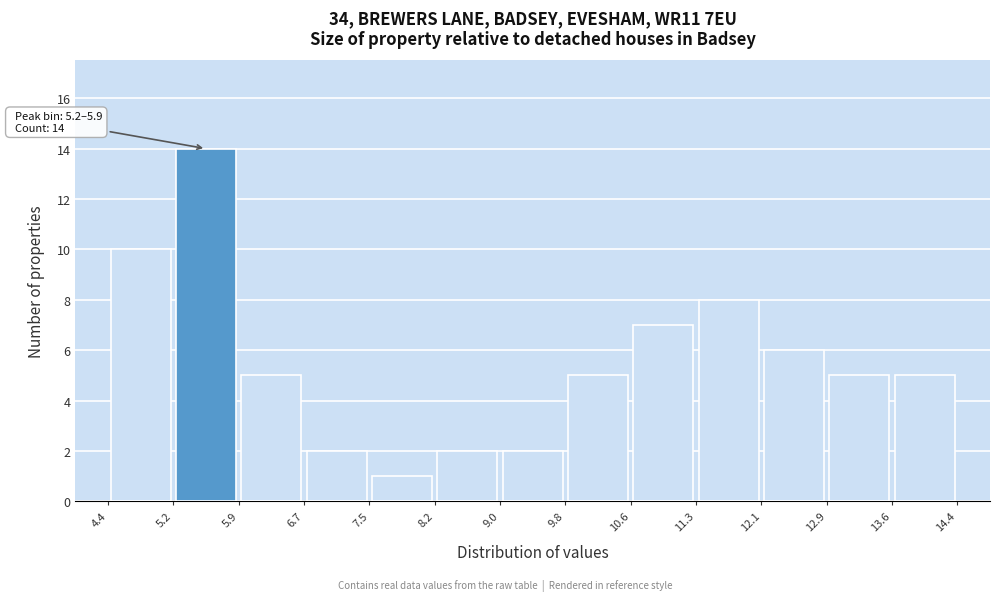

Which range on the x-axis has the tallest bar?

5.2 to 5.9